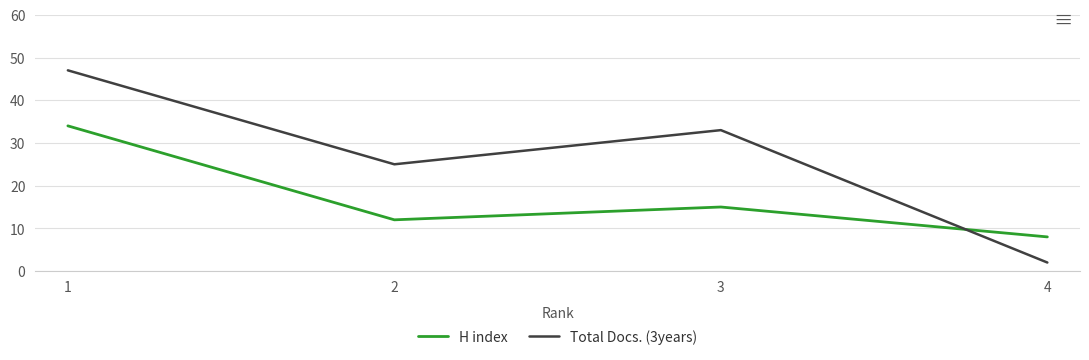

What is the spread (max minus min) of values at 4?

6